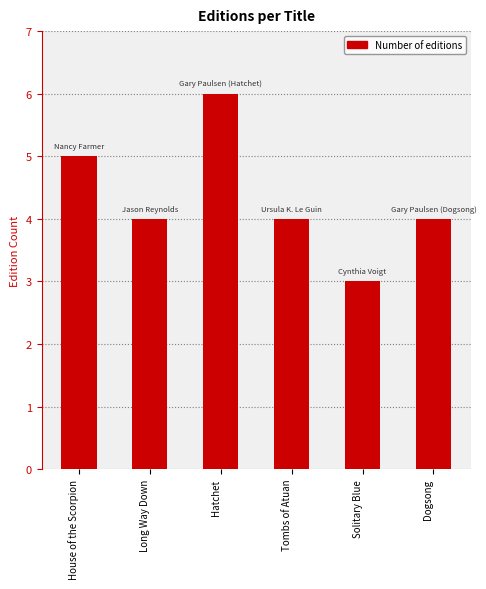

The value at Tombs of Atuan is 2. True or false?

False